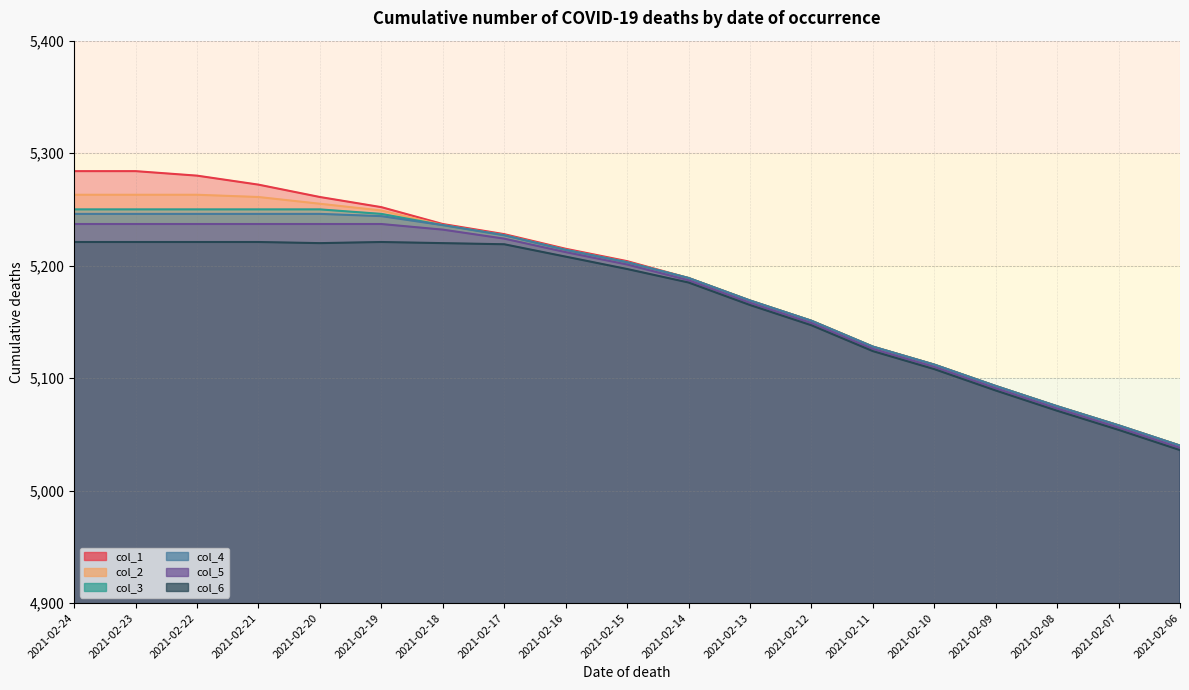

What is the difference between the maximum and minimum values in the col_5 series?

199